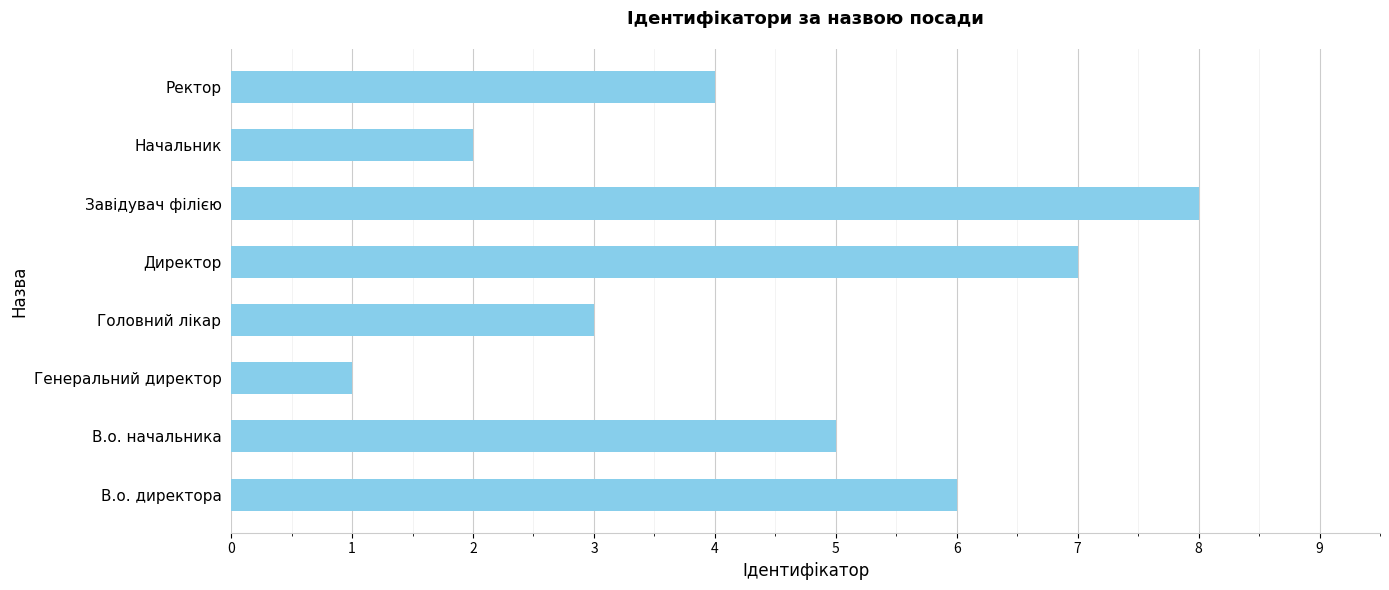

Rank the categories by value from highest to lowest.

Завідувач філією, Директор, В.о. директора, В.о. начальника, Ректор, Головний лікар, Начальник, Генеральний директор